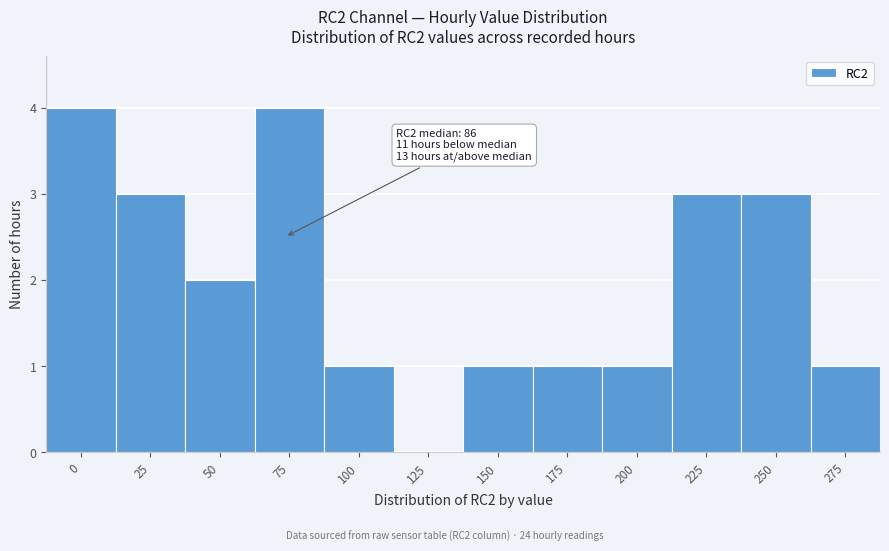

Reading left to right, list all the values displayed in this chart.

0=4	25=3	50=2	75=4	100=1	125=0	150=1	175=1	200=1	225=3	250=3	275=1